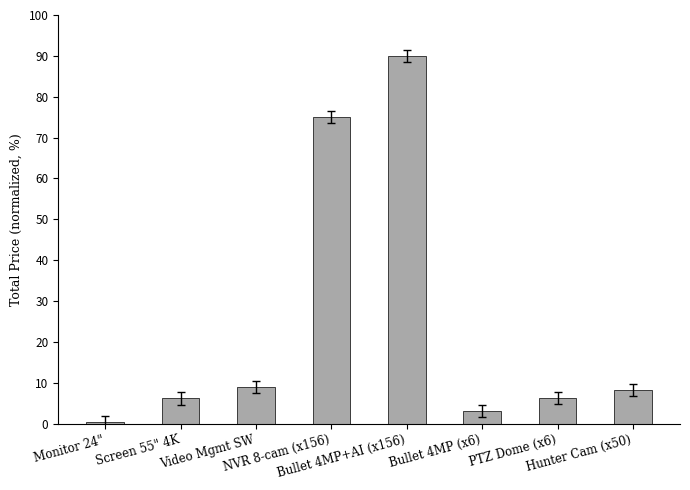

What is the greatest value displayed?

90.0